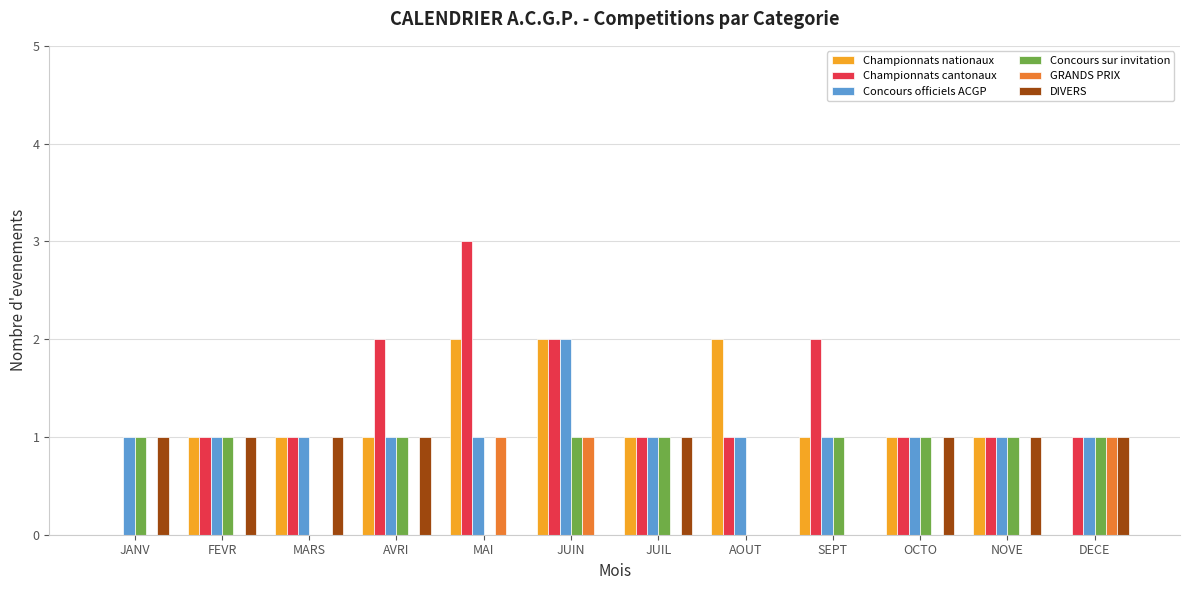

Which series has the largest total across all categories?

Championnats cantonaux